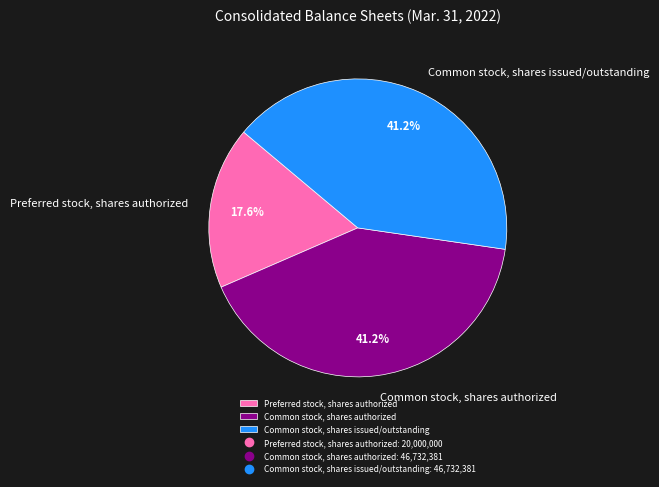

What percentage do Common stock, shares issued/outstanding and Preferred stock, shares authorized together represent?

58.8%